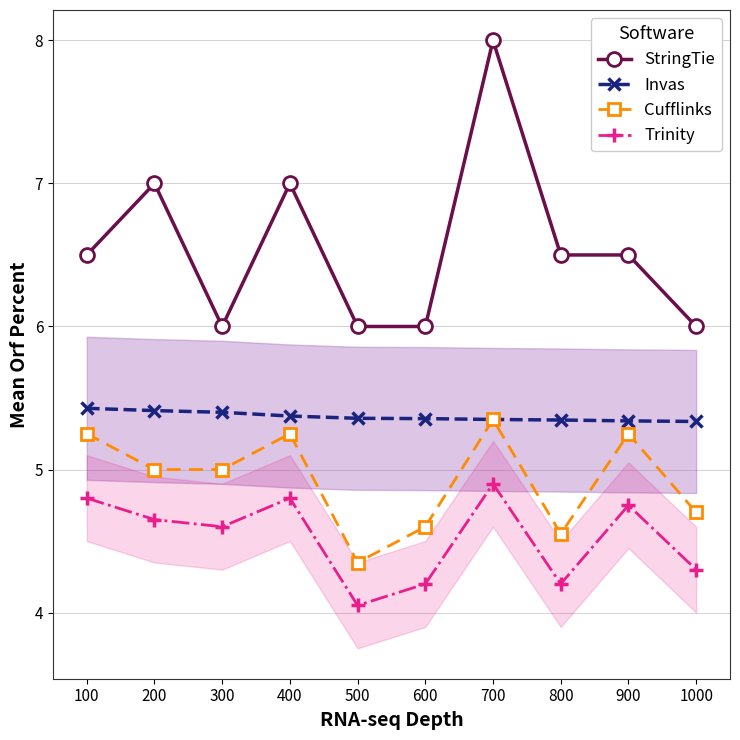

True or false: Trinity and Cufflinks cross at least once.

False